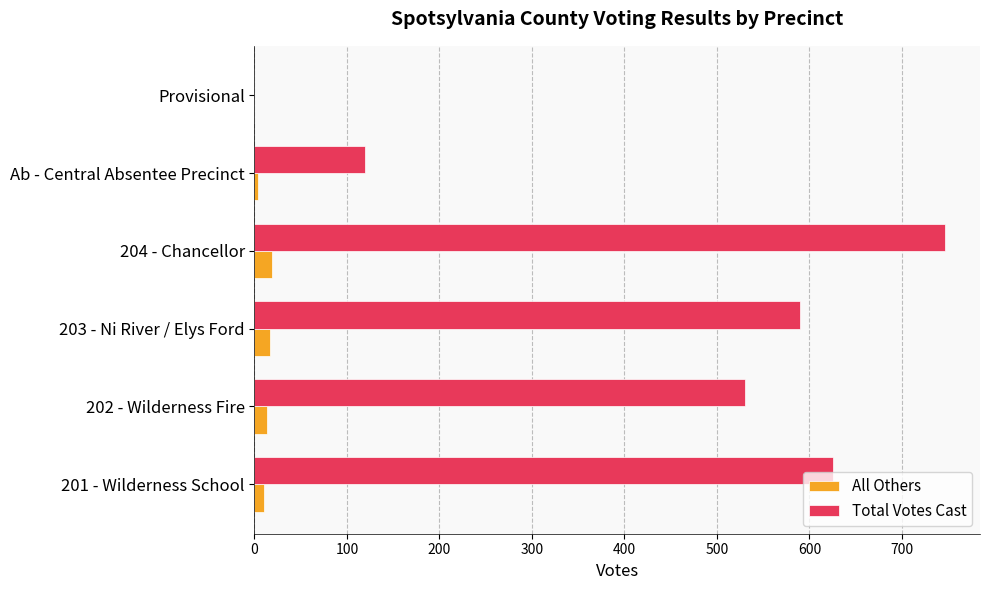

How many values in Total Votes Cast are above zero?

5